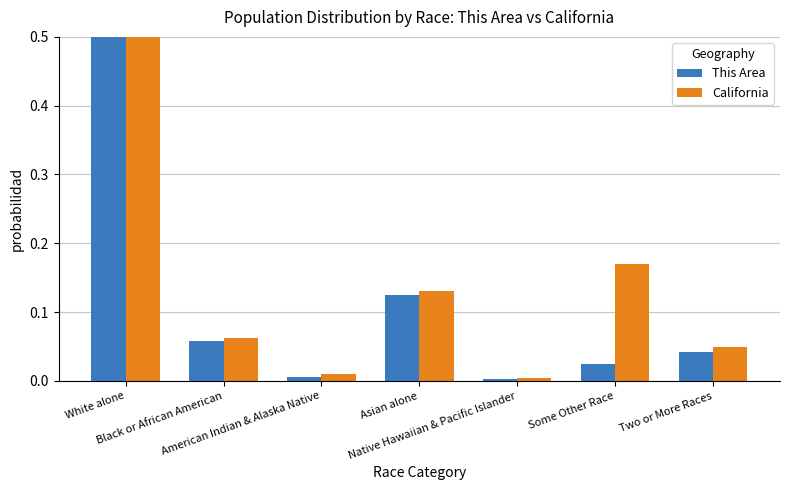

What is the total value across all series at Black or African American?

0.1